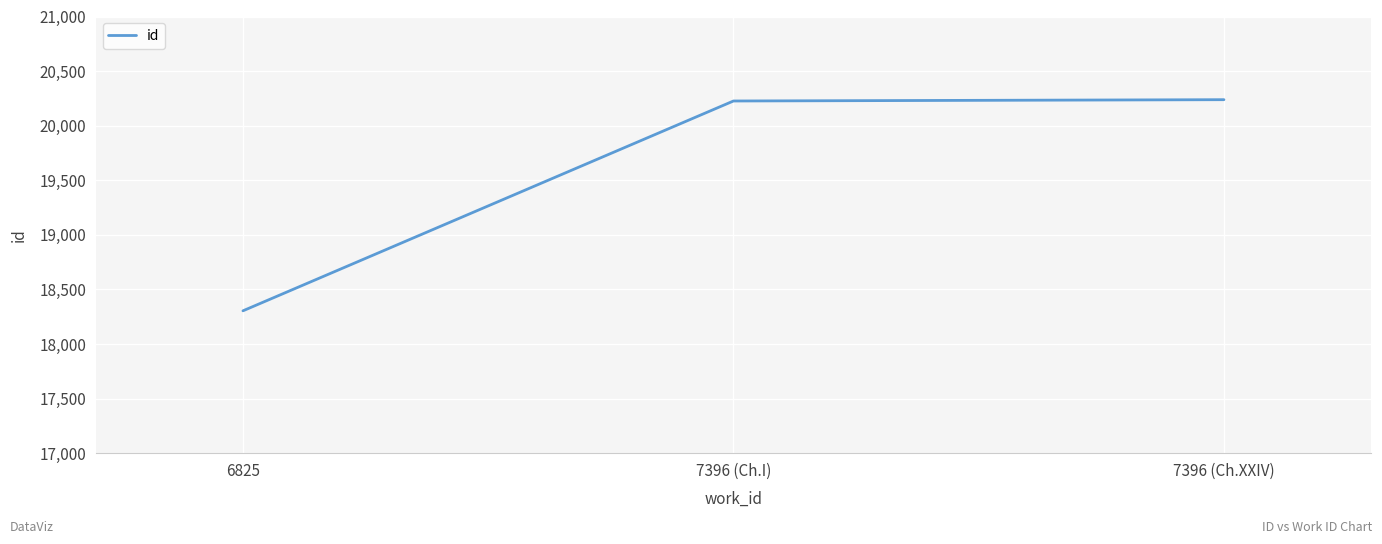

What is the difference between the maximum and minimum values?

1934